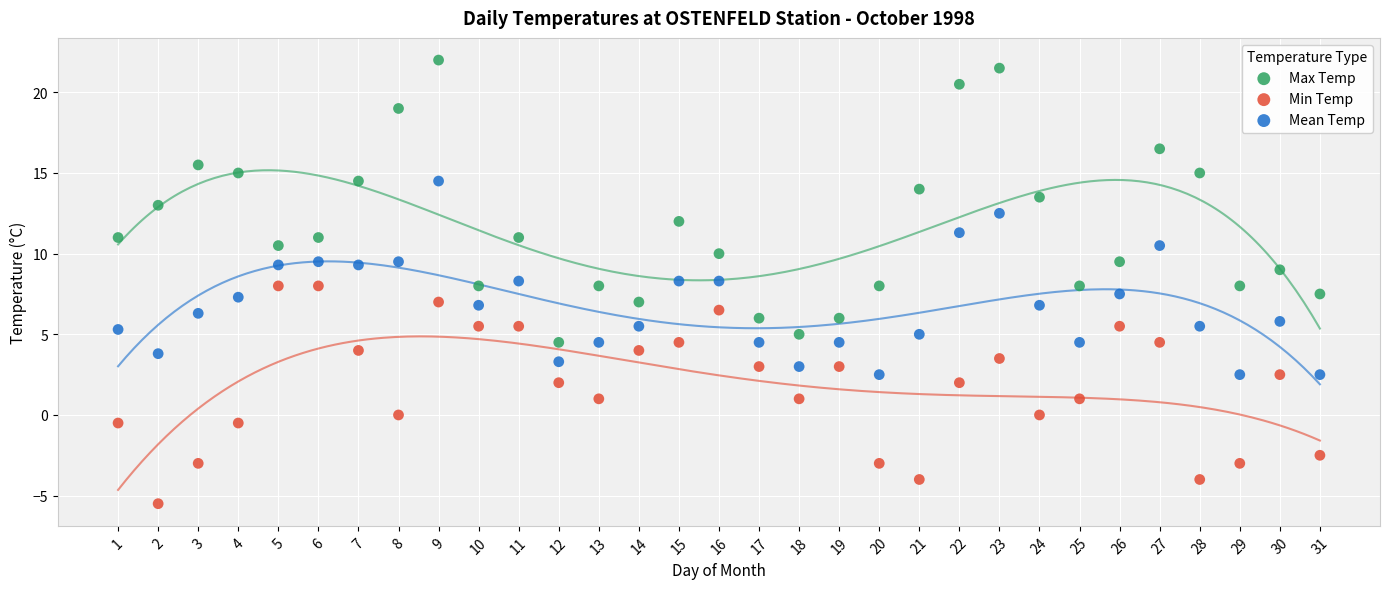

Which series contains the lowest Y value?

Min Temp